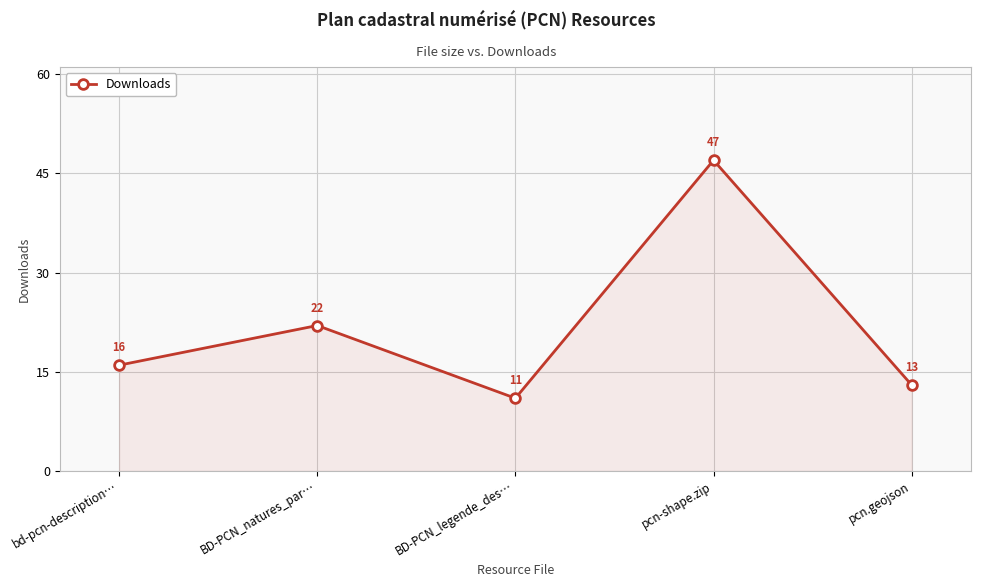

True or false: there are more than 0 points higher than both neighbors.

True